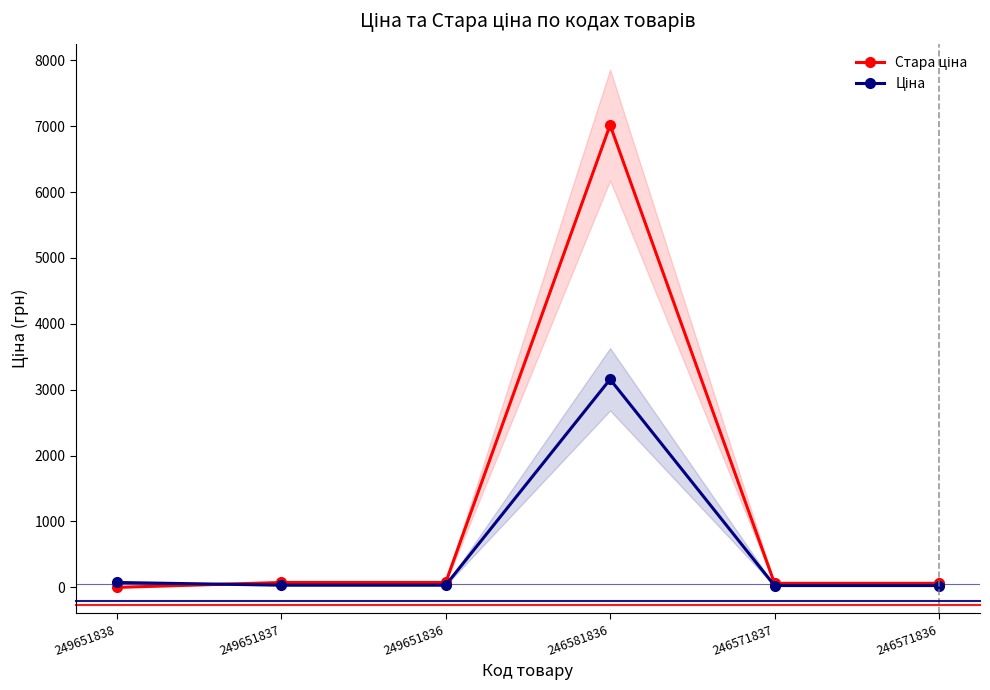

The value of Ціна at 249651836 is 44.3. True or false?

False